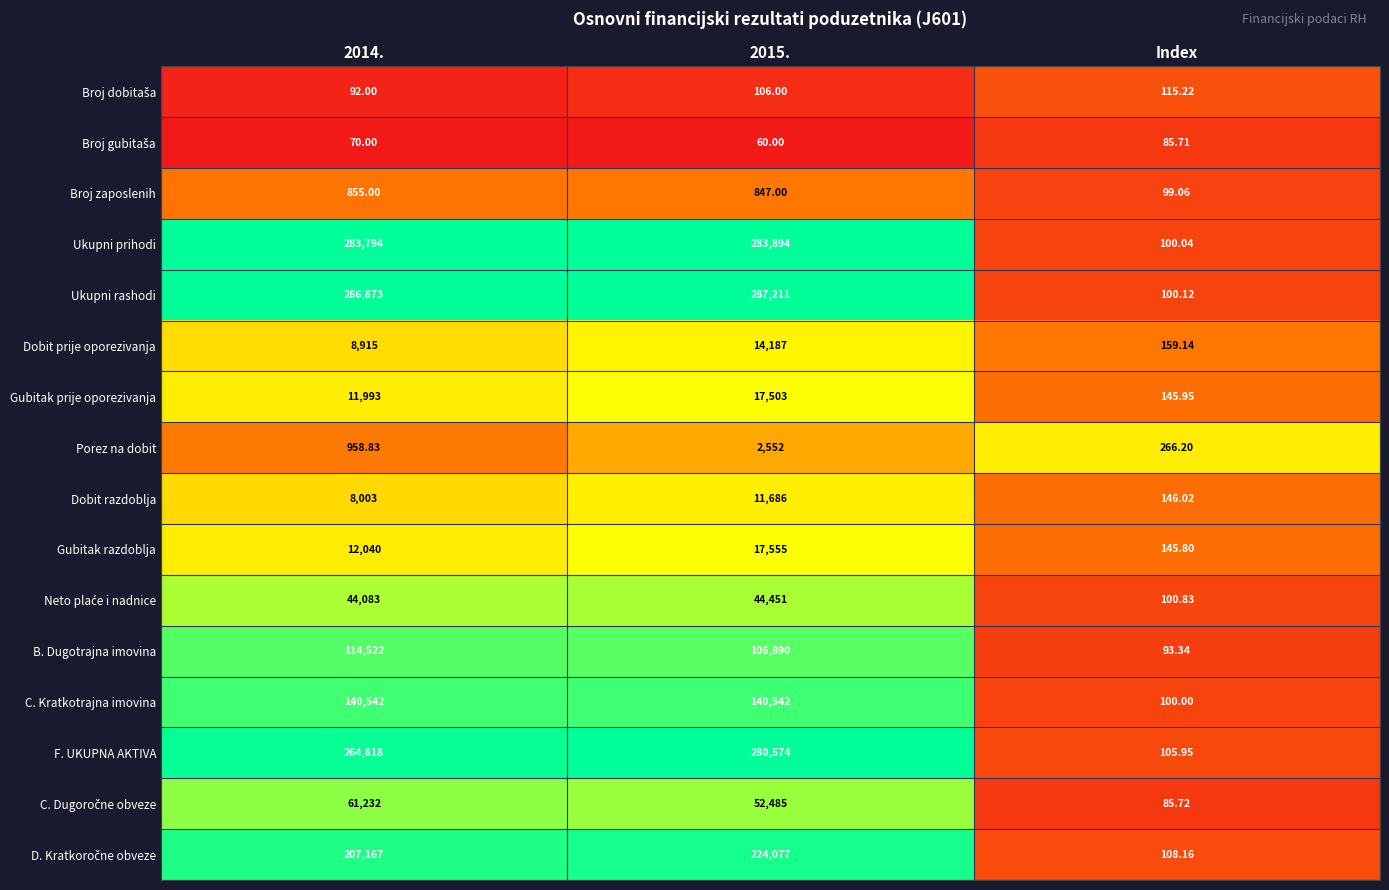

At which label does C. Kratkotrajna imovina reach its minimum?

Index